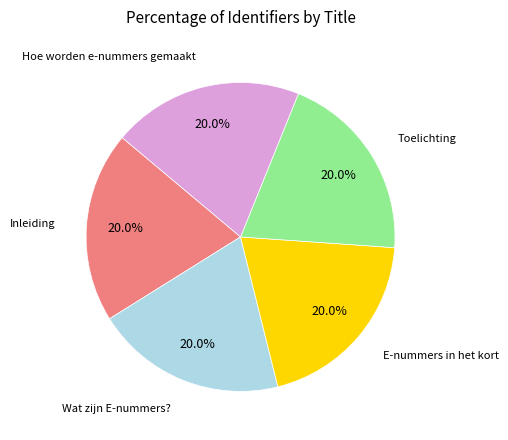

Is there a majority slice in this chart?

No